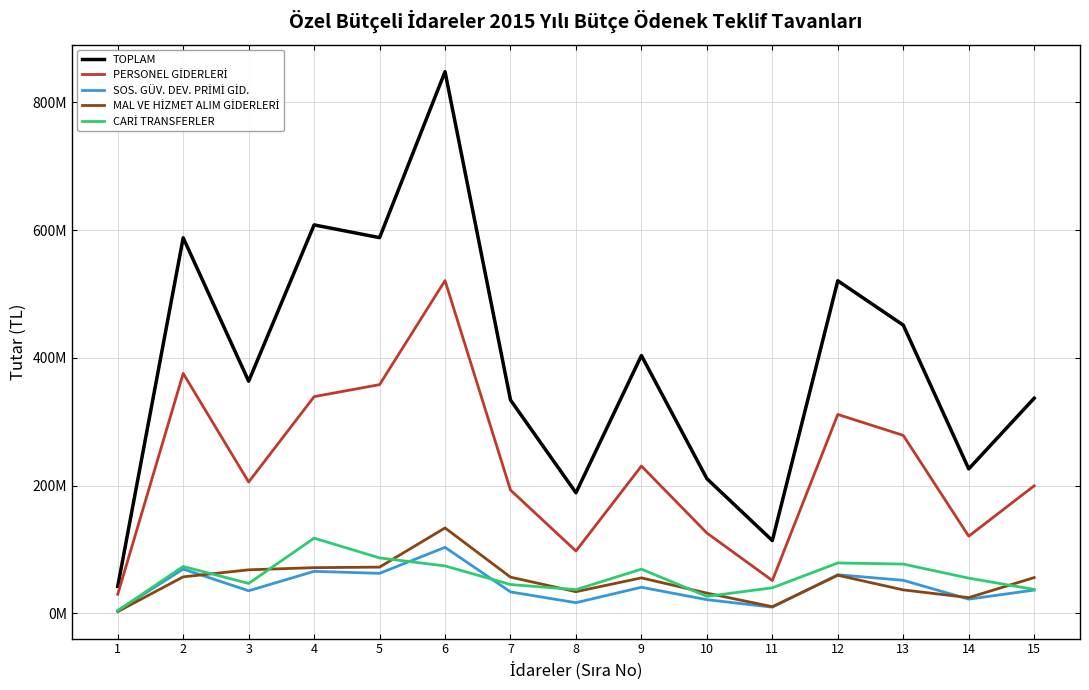

List the labels in order of PERSONEL GİDERLERİ value, largest first.

6, 2, 5, 4, 12, 13, 9, 3, 15, 7, 10, 14, 8, 11, 1